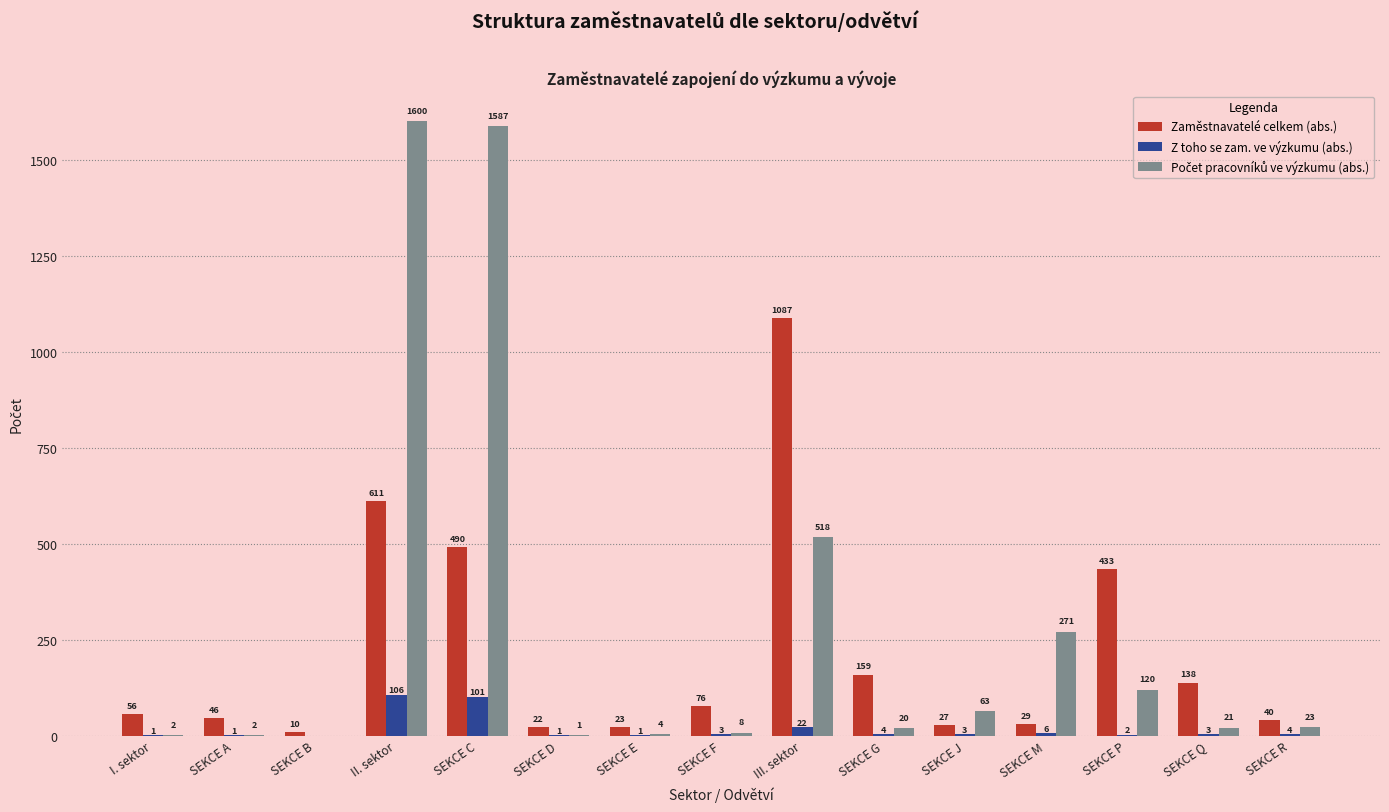

What is the sum of all Zaměstnavatelé celkem (abs.) values?

3247